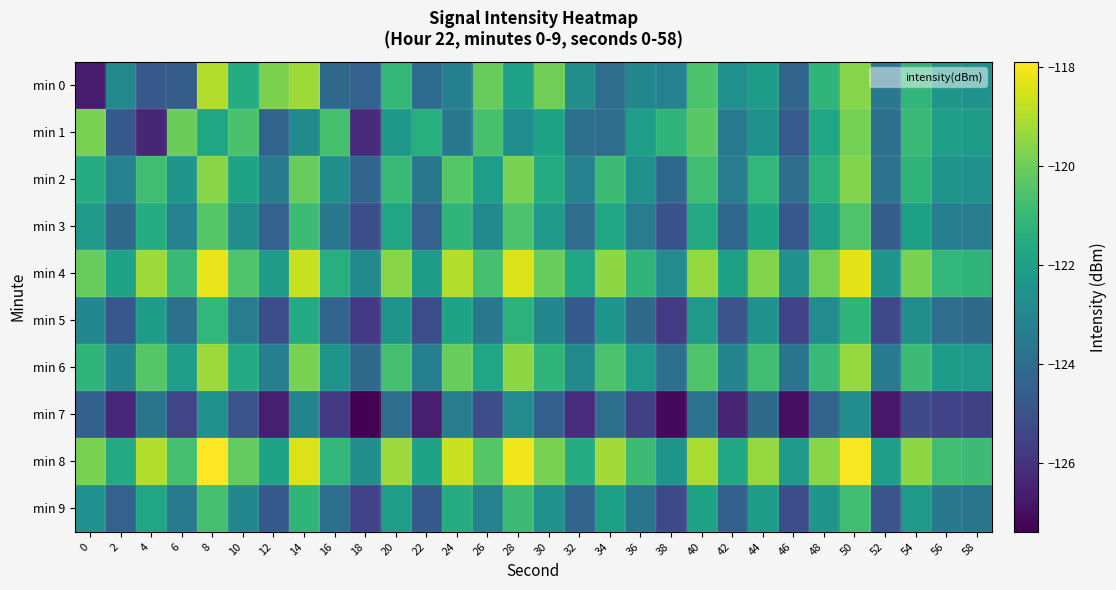

How many series are shown in this chart?

10